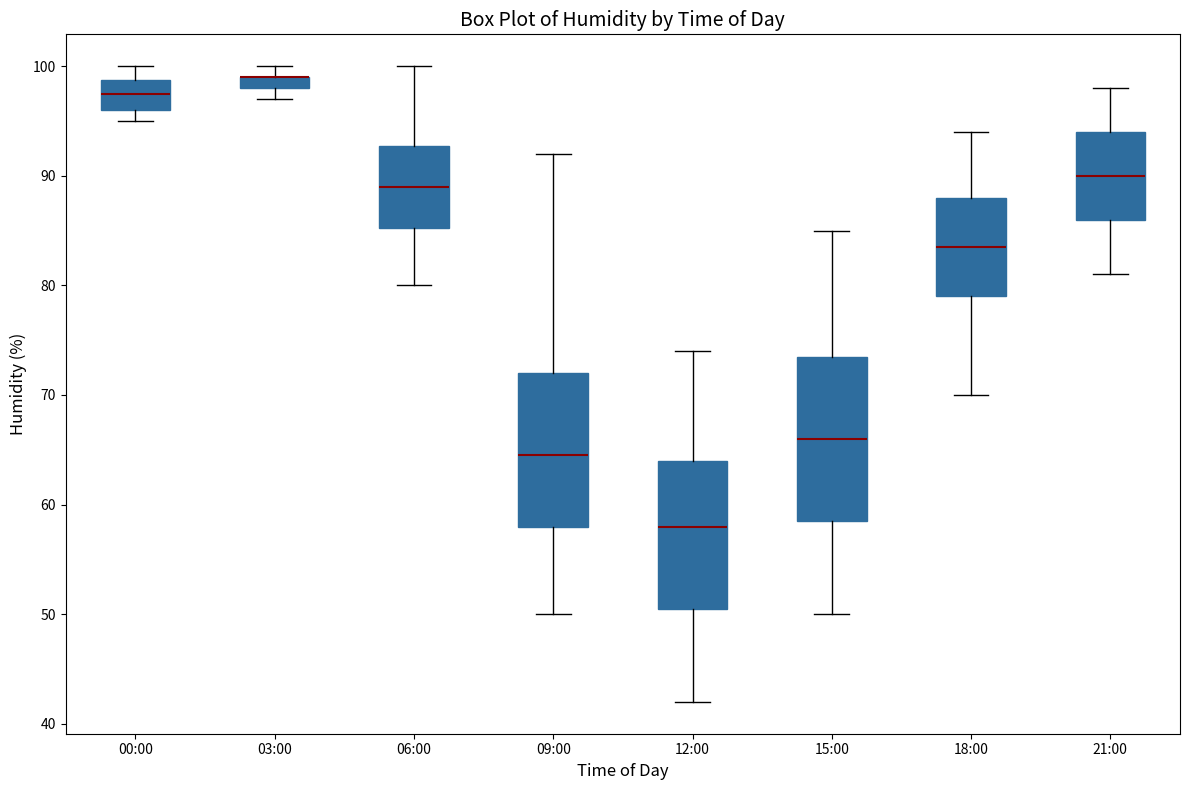

Where does the upper whisker of the box for 15:00 end on the y-axis? The values are not printed on the chart, so give them approximately, as read against the axis.

85